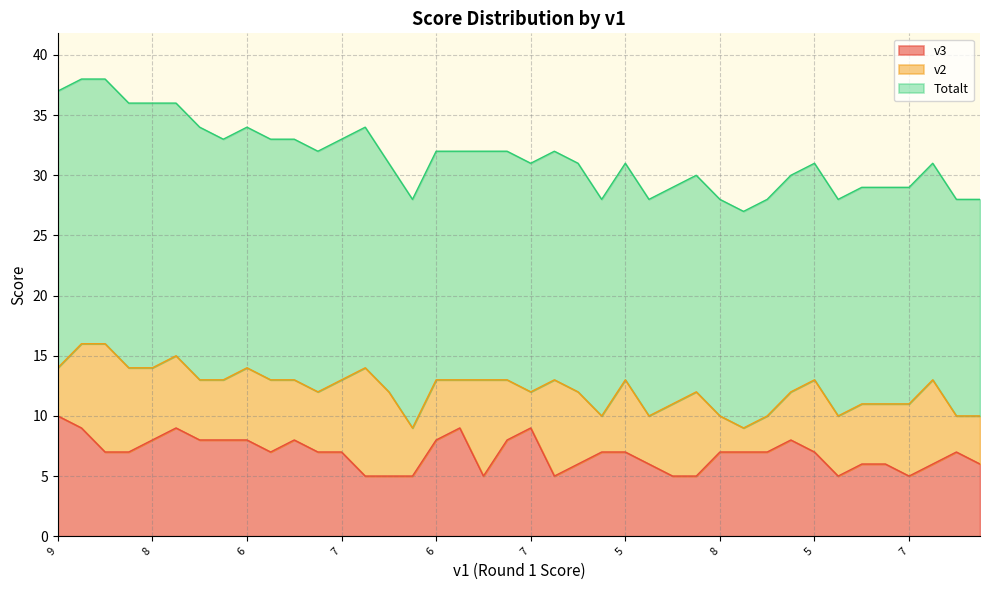

At which label does v3 first exceed 7?

9